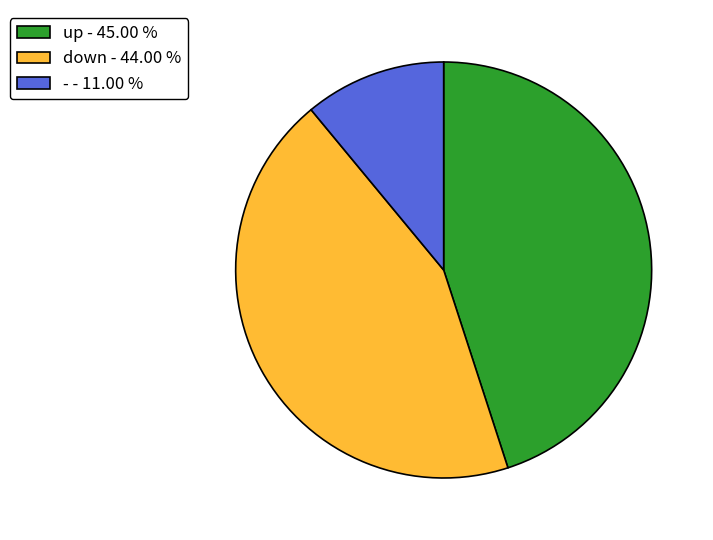

Is there any slice that represents more than half of the pie?

No